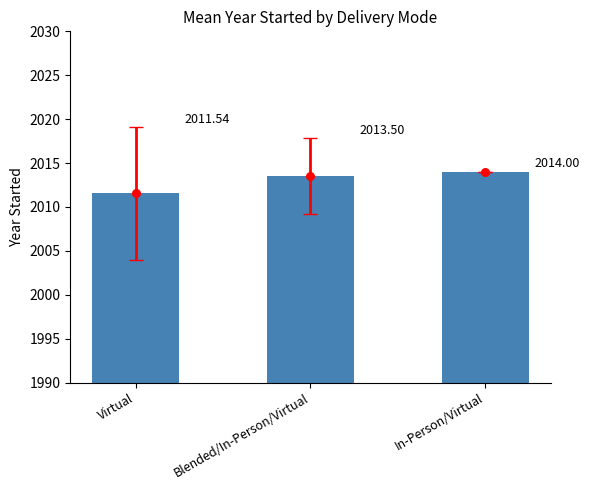

Which has a higher value, Blended/In-Person/Virtual or In-Person/Virtual?

In-Person/Virtual